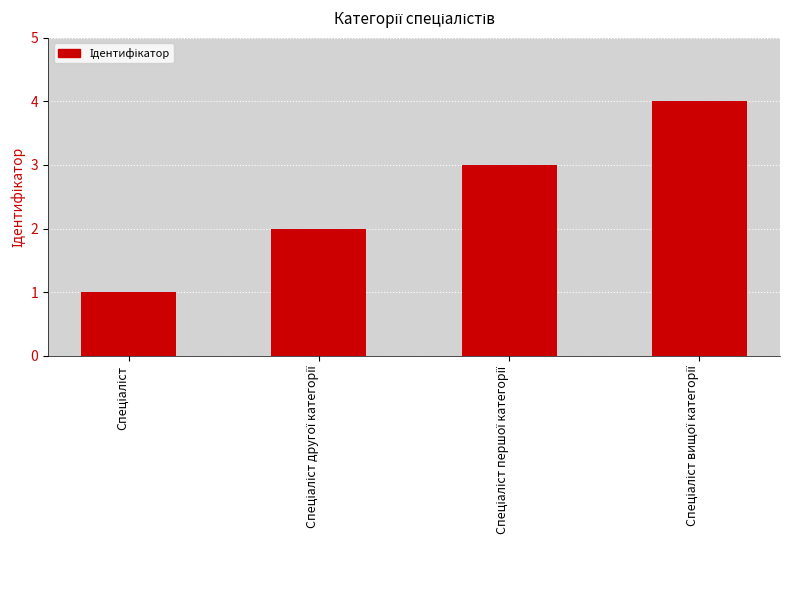

What is the sum of all values?

10